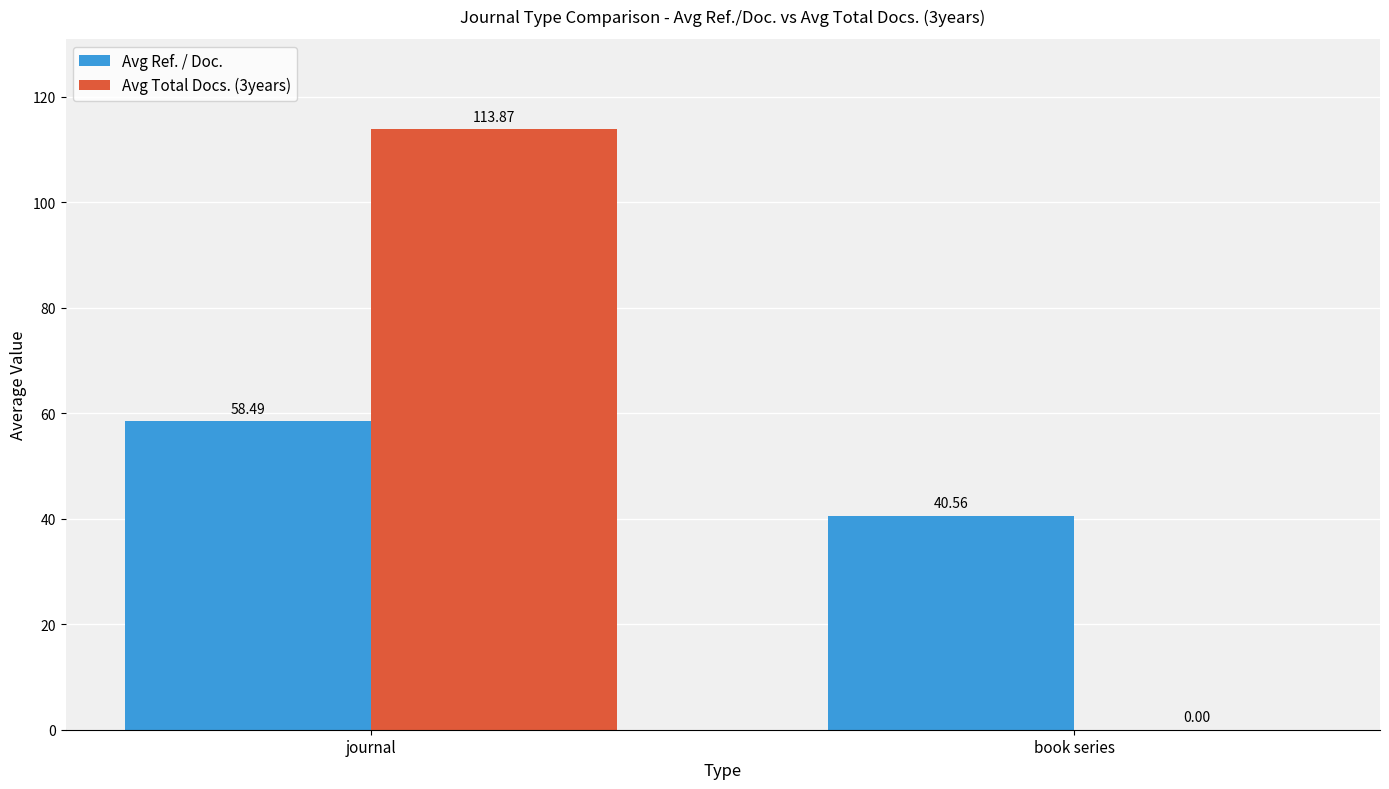

The Avg Ref. / Doc. series shows 55.0 at book series. True or false?

False